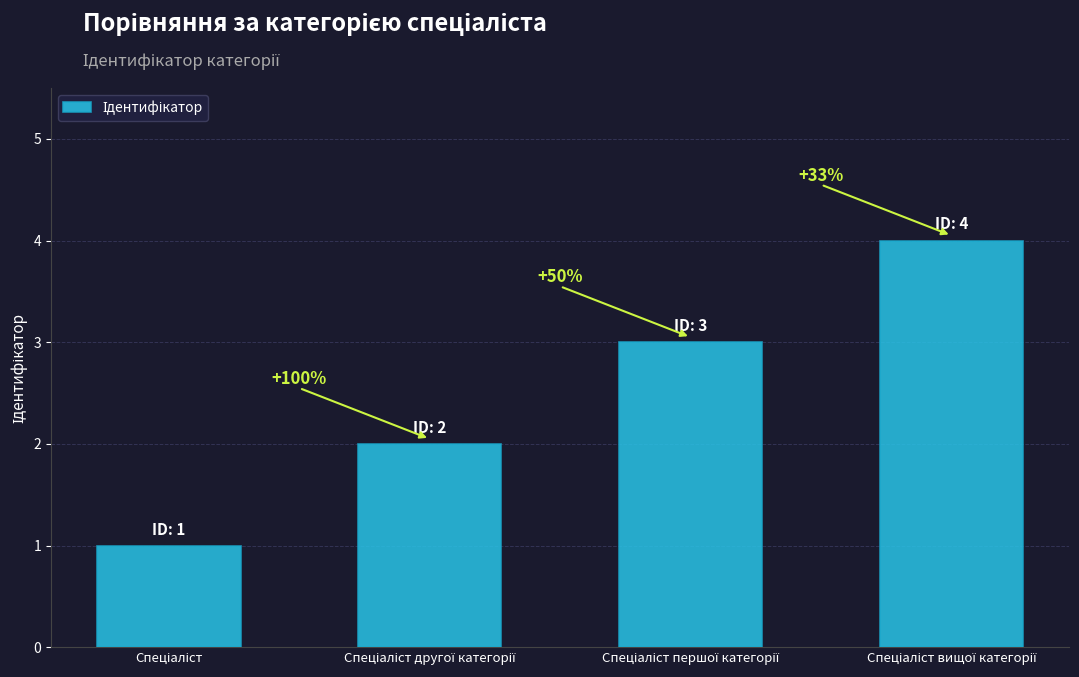

Reading left to right, transcribe all the data shown in this chart.

Спеціаліст=1	Спеціаліст другої категорії=2	Спеціаліст першої категорії=3	Спеціаліст вищої категорії=4